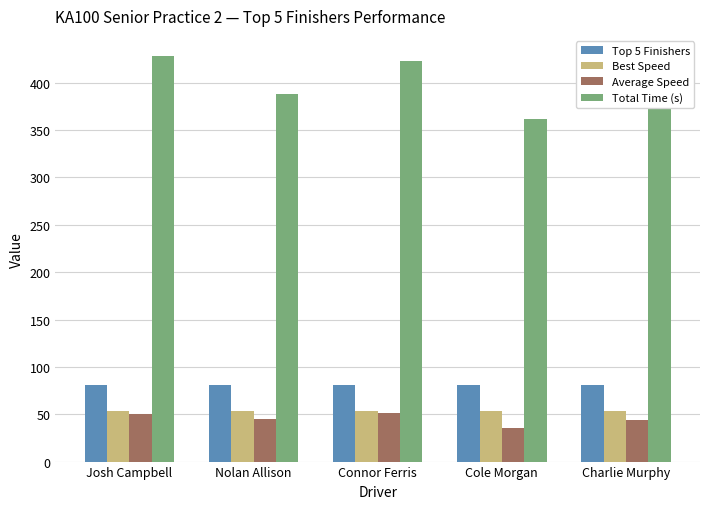

How many categories are shown in the chart?

5